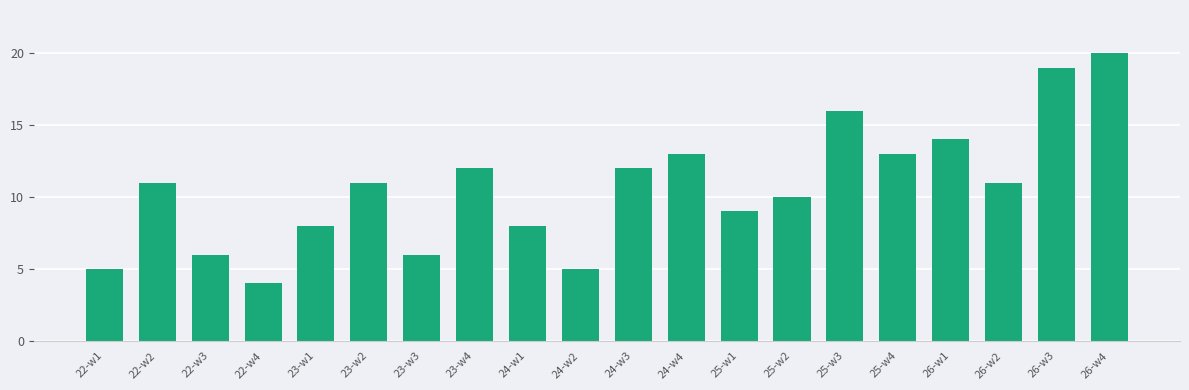

Reading left to right, what are all the values shown in this chart?

5	11	6	4	8	11	6	12	8	5	12	13	9	10	16	13	14	11	19	20